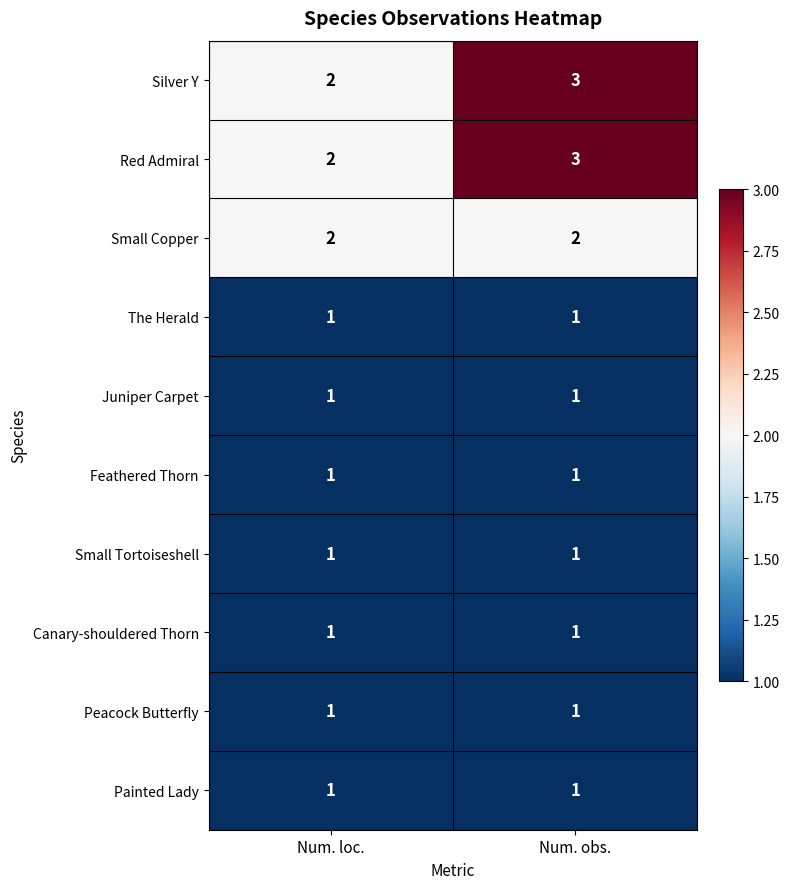

Reading left to right, what are all the values shown in this chart?

Silver Y: Num. loc.=2	Num. obs.=3
Red Admiral: Num. loc.=2	Num. obs.=3
Small Copper: Num. loc.=2	Num. obs.=2
The Herald: Num. loc.=1	Num. obs.=1
Juniper Carpet: Num. loc.=1	Num. obs.=1
Feathered Thorn: Num. loc.=1	Num. obs.=1
Small Tortoiseshell: Num. loc.=1	Num. obs.=1
Canary-shouldered Thorn: Num. loc.=1	Num. obs.=1
Peacock Butterfly: Num. loc.=1	Num. obs.=1
Painted Lady: Num. loc.=1	Num. obs.=1